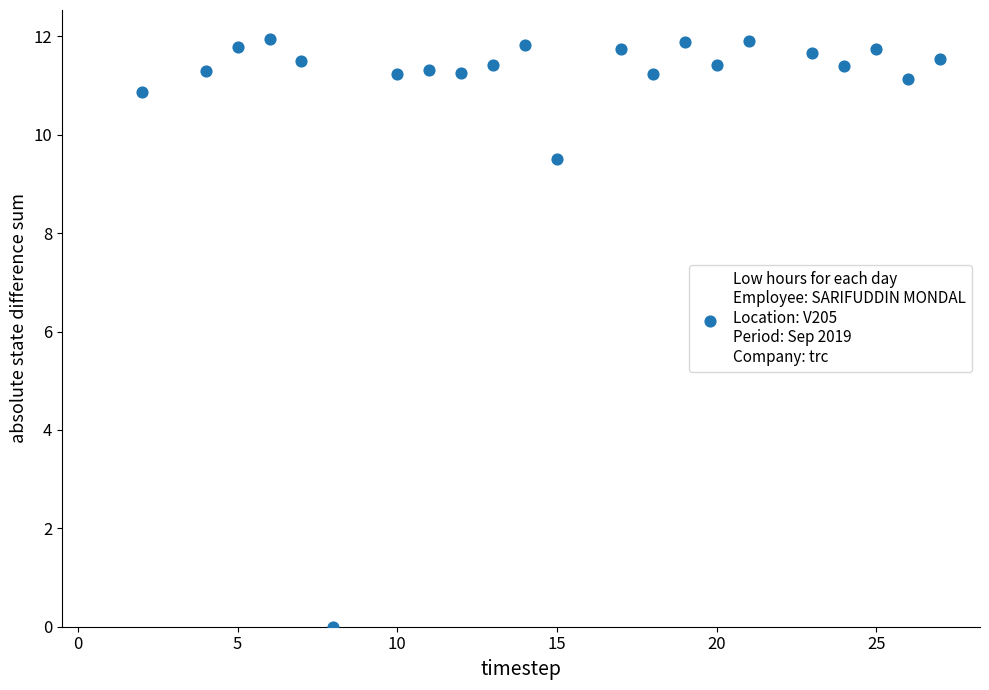

What is the range of Y values (max minus min)?

11.9